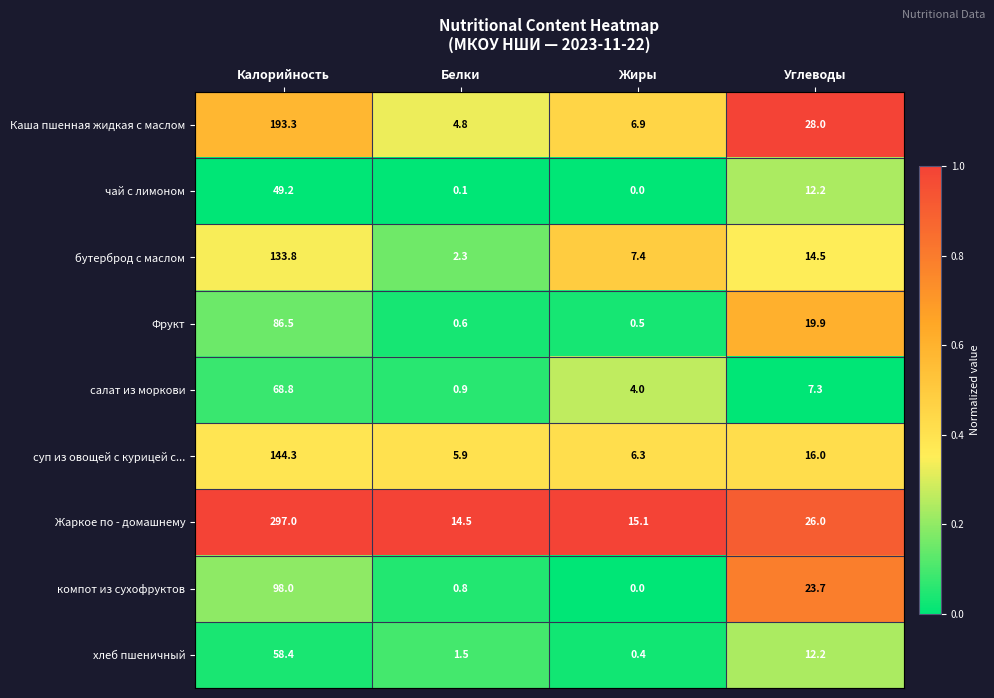

True or false: бутерброд с маслом has a value of 77.8 at Калорийность.

False